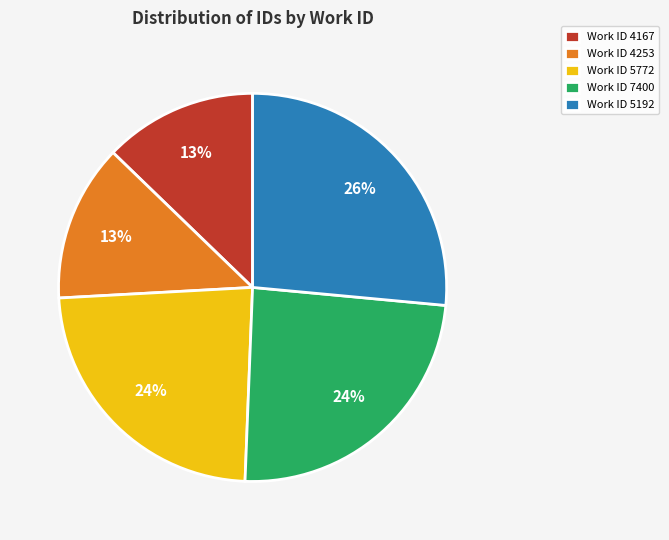

The Work ID 4167 slice represents 13% of the pie. True or false?

True